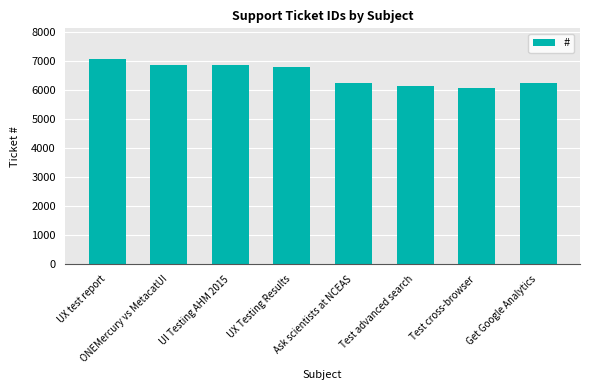

What is the sum of the values at Get Google Analytics and UX test report?

13308